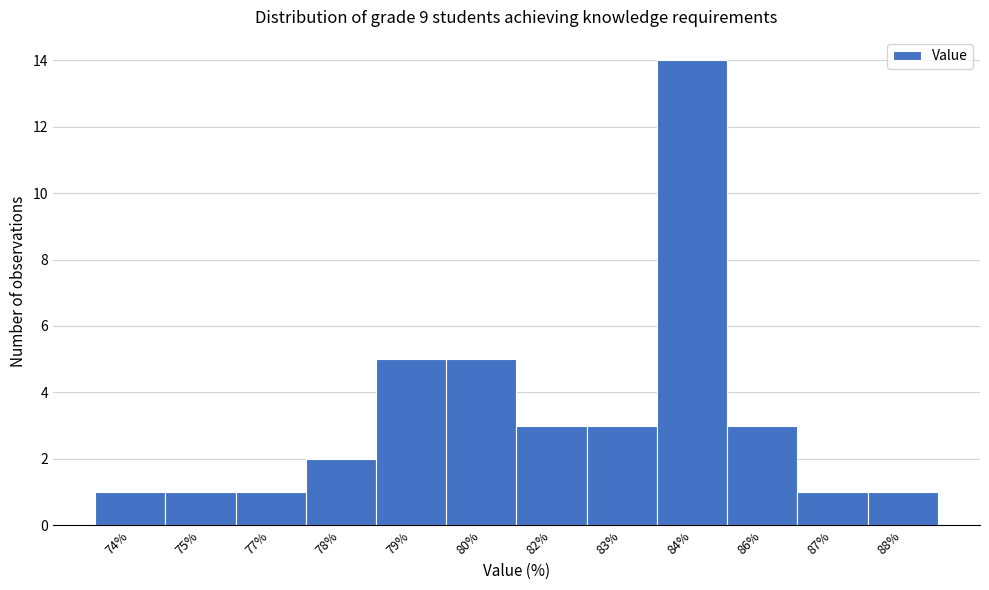

Reading right to left, what are all the values shown in this chart?

1	1	3	14	3	3	5	5	2	1	1	1